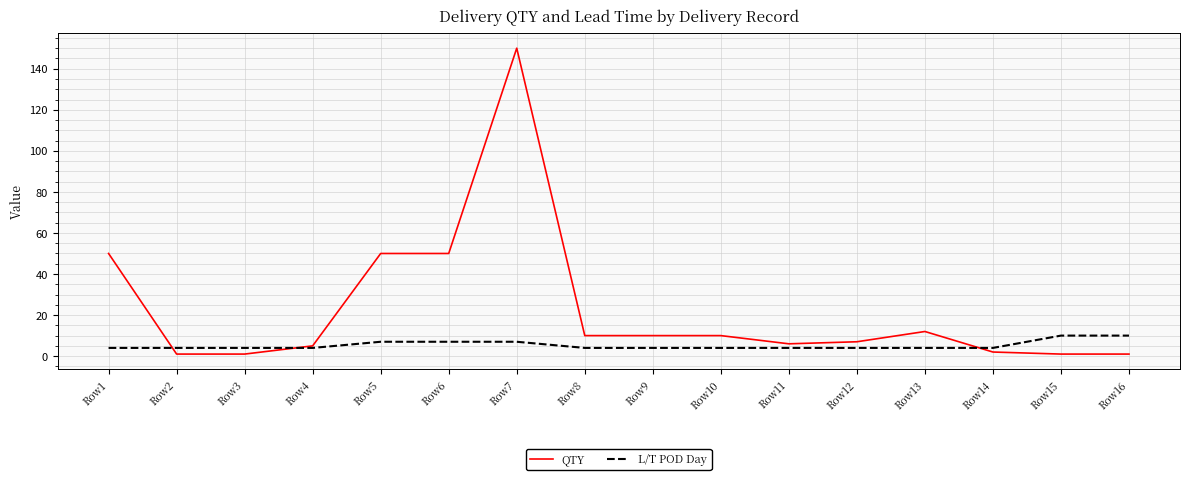

What are all the series names shown in the legend?

QTY, L/T POD Day